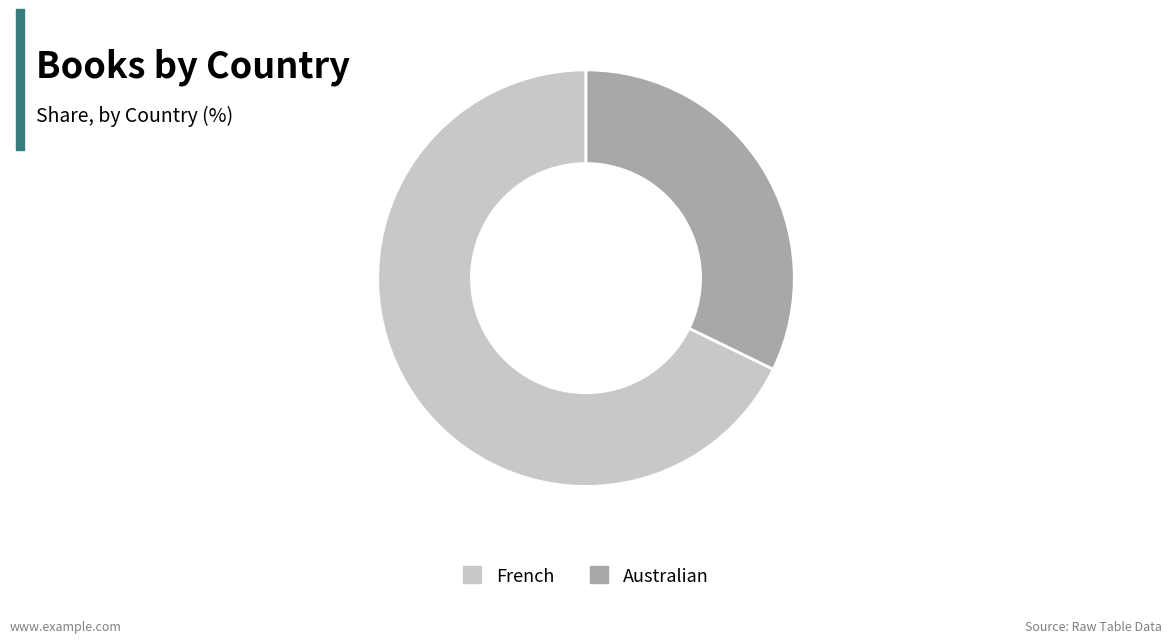

Which category has the biggest portion of the pie?

French